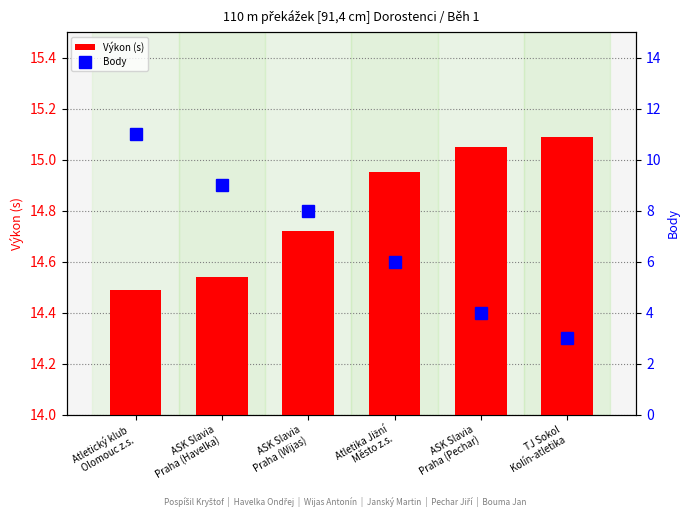

At ASK Slavia
Praha (Wijas), list the series in order from largest to smallest.

Výkon (s), Body